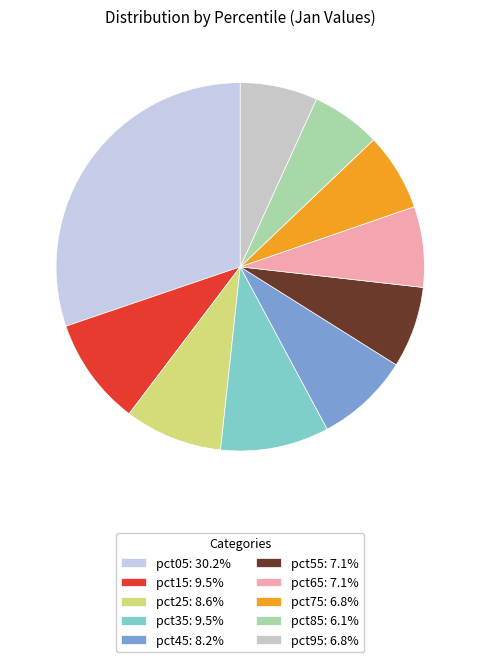

Is there a majority slice in this chart?

No